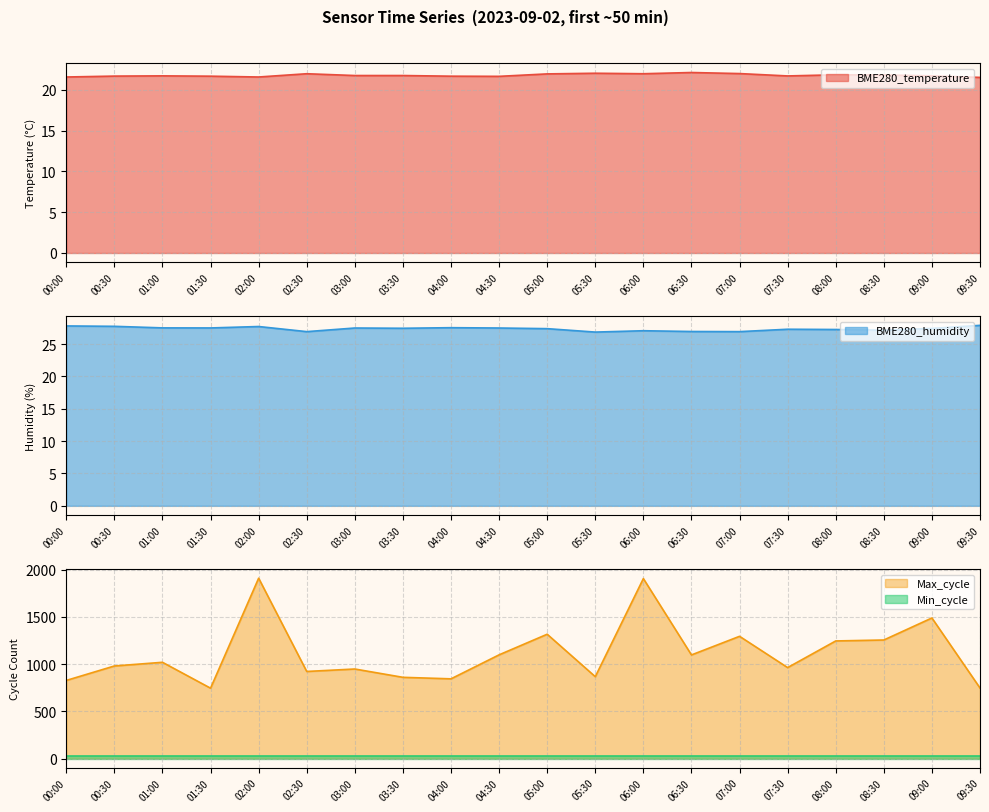

Where is the first local maximum for BME280_humidity?

02:00